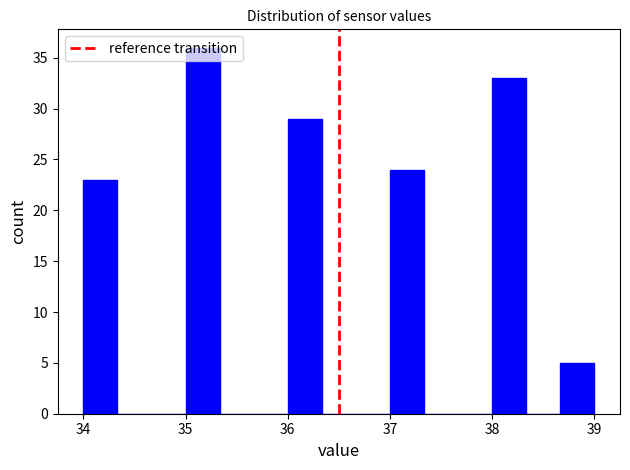

Read against the x-axis, roughly where is the centre of the tallest bar?

35.2